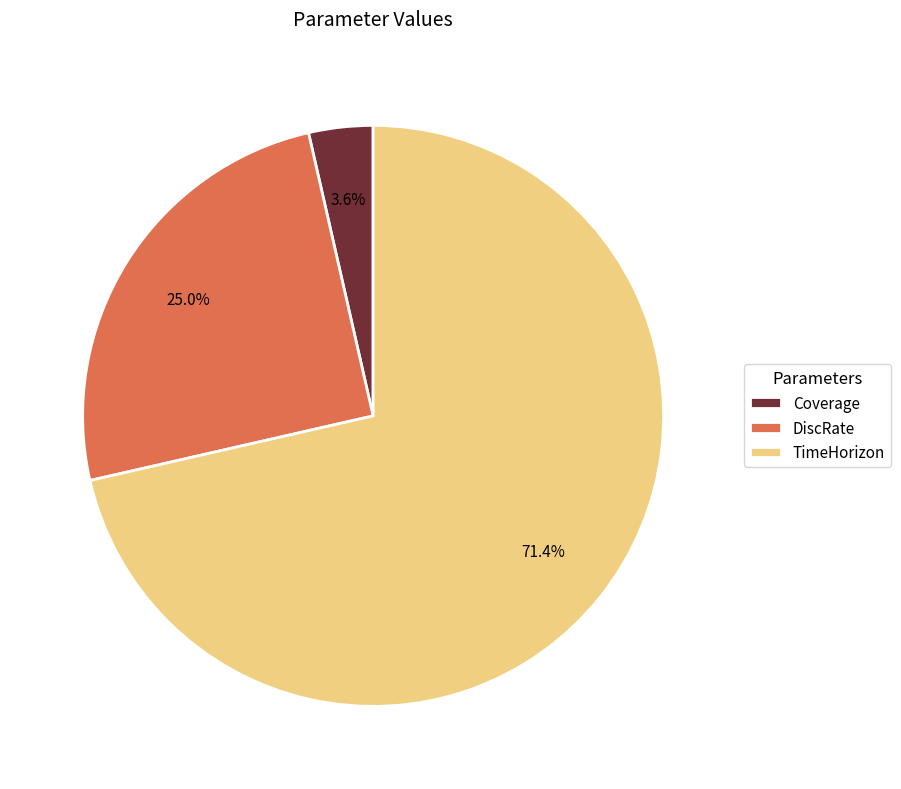

Combined, what portion of the pie is TimeHorizon and Coverage?

75.0%